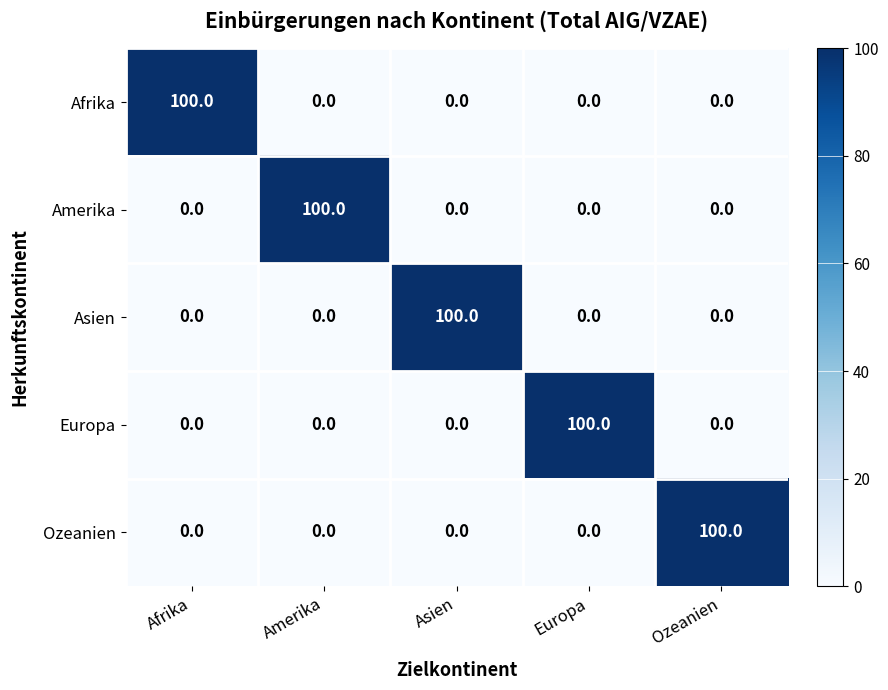

At how many categories does at least one series exceed 14?

5